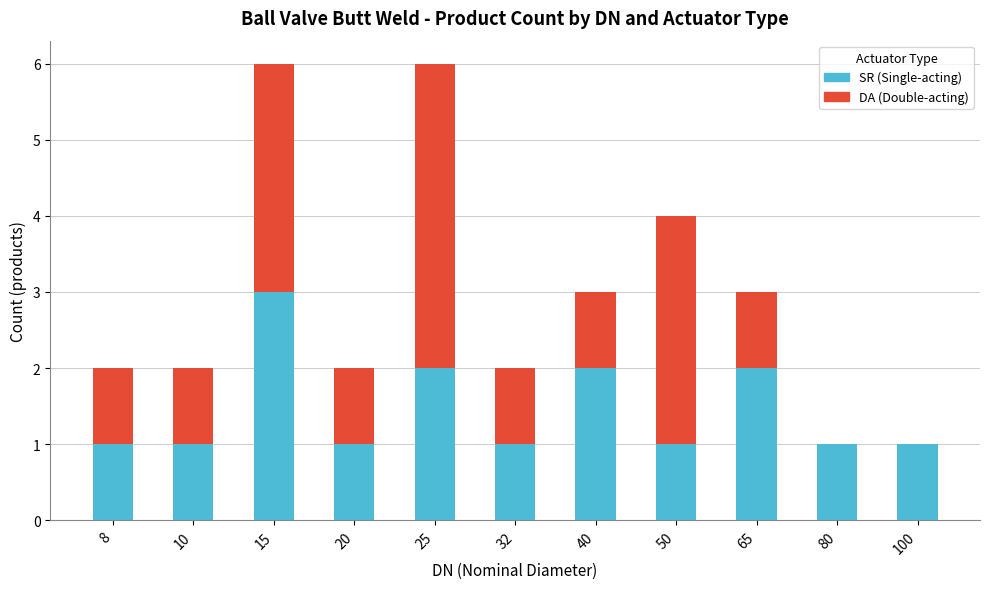

What is the total value across all series at 15?

6